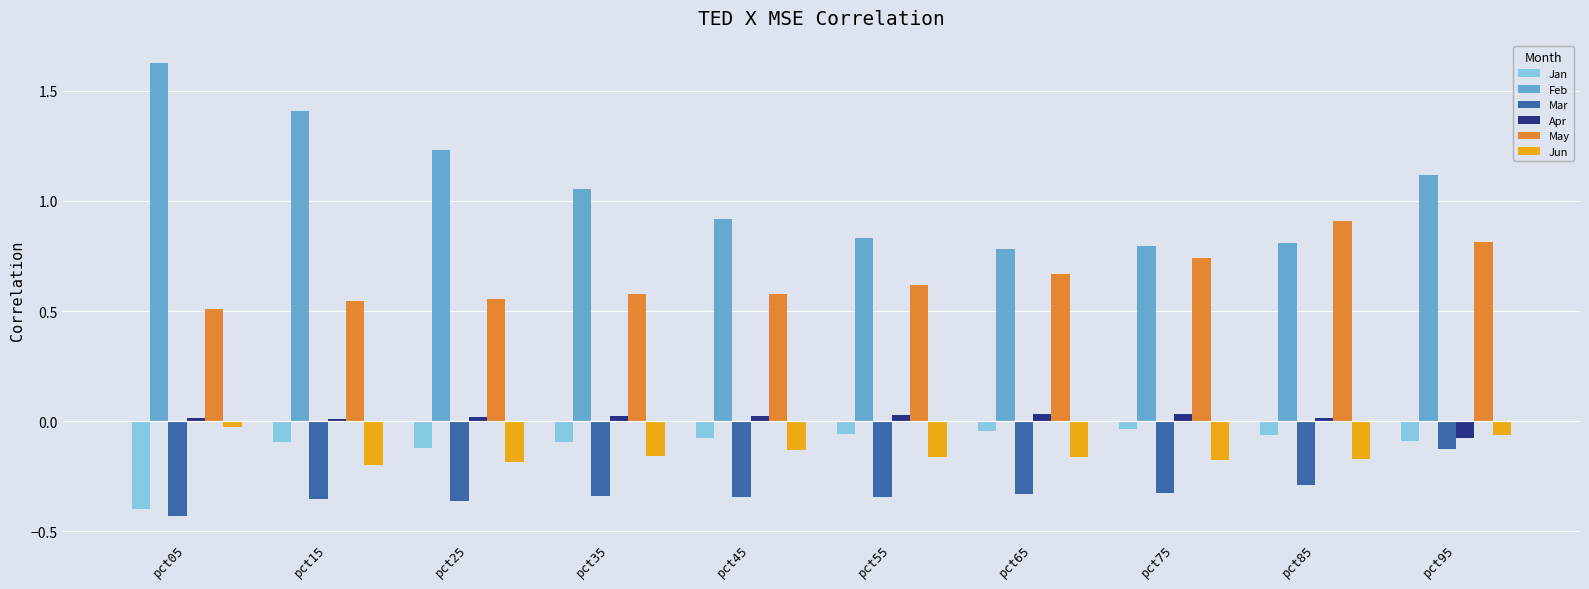

Is it true that Feb equals 0.3 at pct55?

False